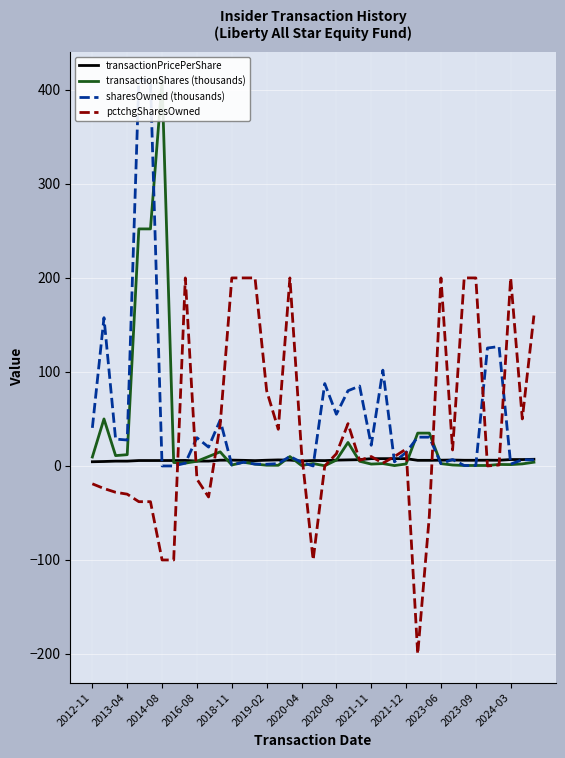

How many intersections are there between transactionPricePerShare and transactionShares (thousands)?

9